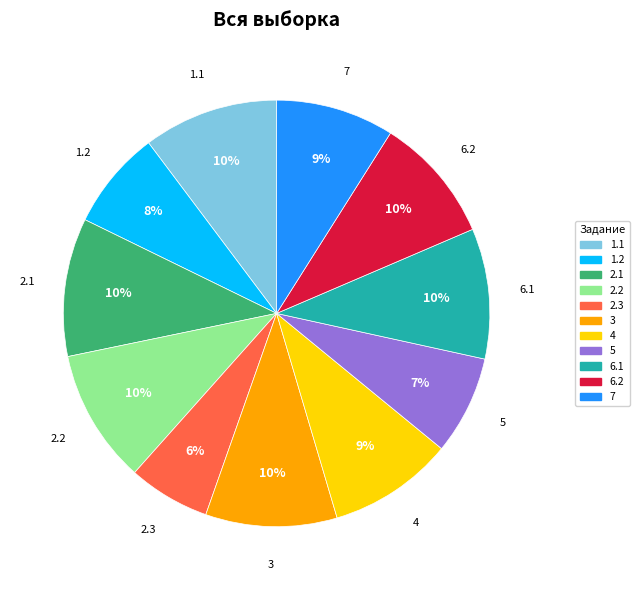

True or false: 4 accounts for 9% of the total.

True